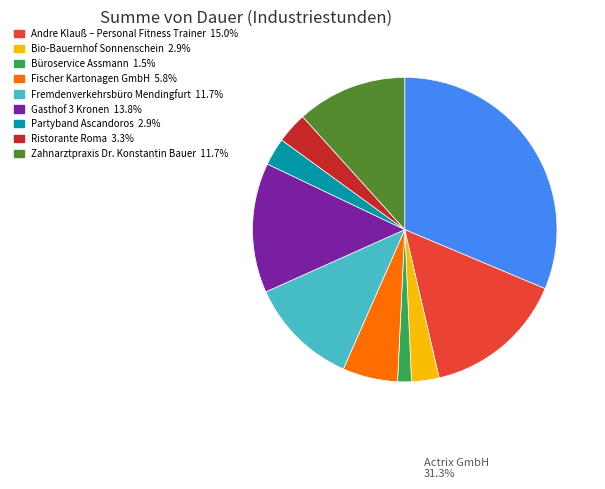

Is there a majority slice in this chart?

No